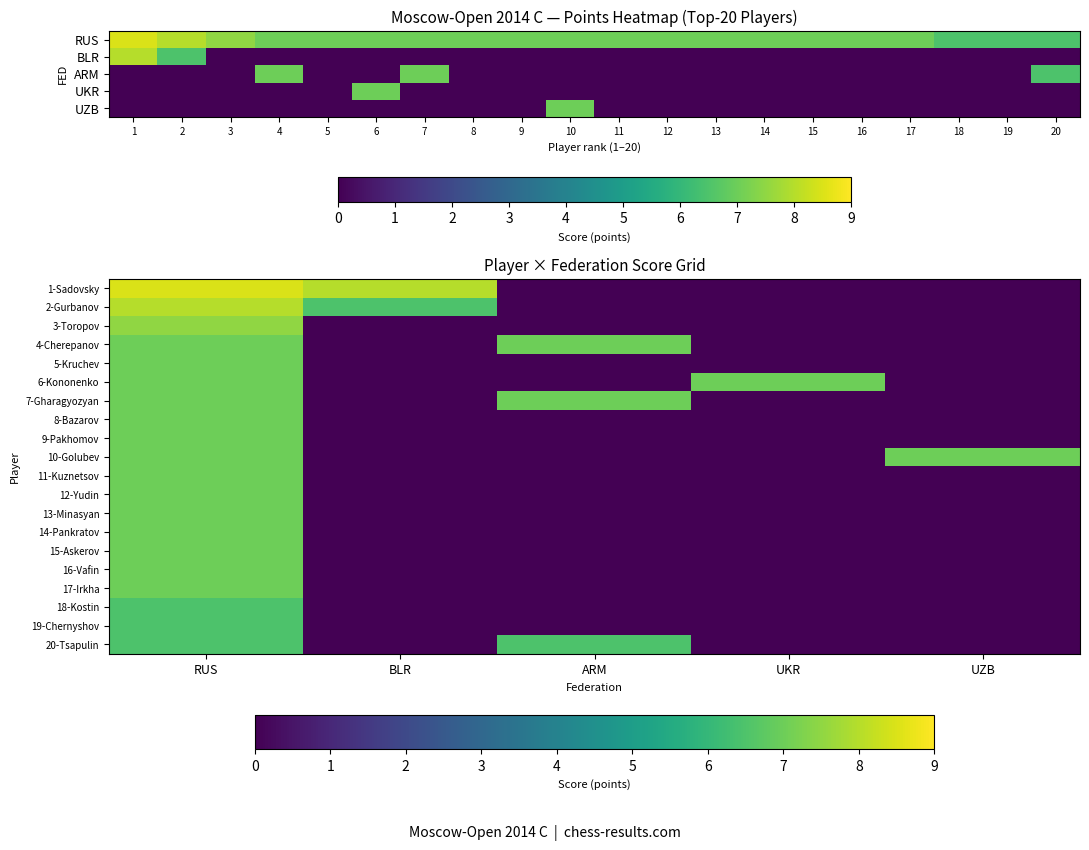

Reading right to left, list all the values displayed in this chart.

1-Sadovsky: UZB=0.0	UKR=0.0	ARM=0.0	BLR=8.0	RUS=8.5
2-Gurbanov: UZB=0.0	UKR=0.0	ARM=0.0	BLR=6.5	RUS=8.0
3-Toropov: UZB=0.0	UKR=0.0	ARM=0.0	BLR=0.0	RUS=7.5
4-Cherepanov: UZB=0.0	UKR=0.0	ARM=7.0	BLR=0.0	RUS=7.0
5-Kruchev: UZB=0.0	UKR=0.0	ARM=0.0	BLR=0.0	RUS=7.0
6-Kononenko: UZB=0.0	UKR=7.0	ARM=0.0	BLR=0.0	RUS=7.0
7-Gharagyozyan: UZB=0.0	UKR=0.0	ARM=7.0	BLR=0.0	RUS=7.0
8-Bazarov: UZB=0.0	UKR=0.0	ARM=0.0	BLR=0.0	RUS=7.0
9-Pakhomov: UZB=0.0	UKR=0.0	ARM=0.0	BLR=0.0	RUS=7.0
10-Golubev: UZB=7.0	UKR=0.0	ARM=0.0	BLR=0.0	RUS=7.0
11-Kuznetsov: UZB=0.0	UKR=0.0	ARM=0.0	BLR=0.0	RUS=7.0
12-Yudin: UZB=0.0	UKR=0.0	ARM=0.0	BLR=0.0	RUS=7.0
13-Minasyan: UZB=0.0	UKR=0.0	ARM=0.0	BLR=0.0	RUS=7.0
14-Pankratov: UZB=0.0	UKR=0.0	ARM=0.0	BLR=0.0	RUS=7.0
15-Askerov: UZB=0.0	UKR=0.0	ARM=0.0	BLR=0.0	RUS=7.0
16-Vafin: UZB=0.0	UKR=0.0	ARM=0.0	BLR=0.0	RUS=7.0
17-Irkha: UZB=0.0	UKR=0.0	ARM=0.0	BLR=0.0	RUS=7.0
18-Kostin: UZB=0.0	UKR=0.0	ARM=0.0	BLR=0.0	RUS=6.5
19-Chernyshov: UZB=0.0	UKR=0.0	ARM=0.0	BLR=0.0	RUS=6.5
20-Tsapulin: UZB=0.0	UKR=0.0	ARM=6.5	BLR=0.0	RUS=6.5